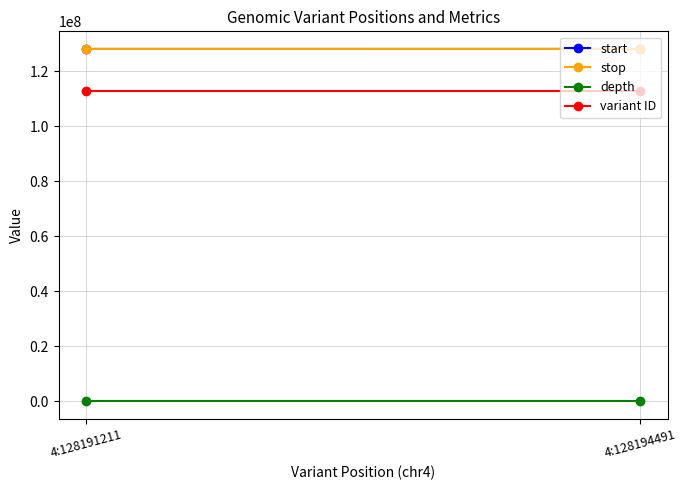

What is the value of the variant ID point at the 2nd from the left?

112826491